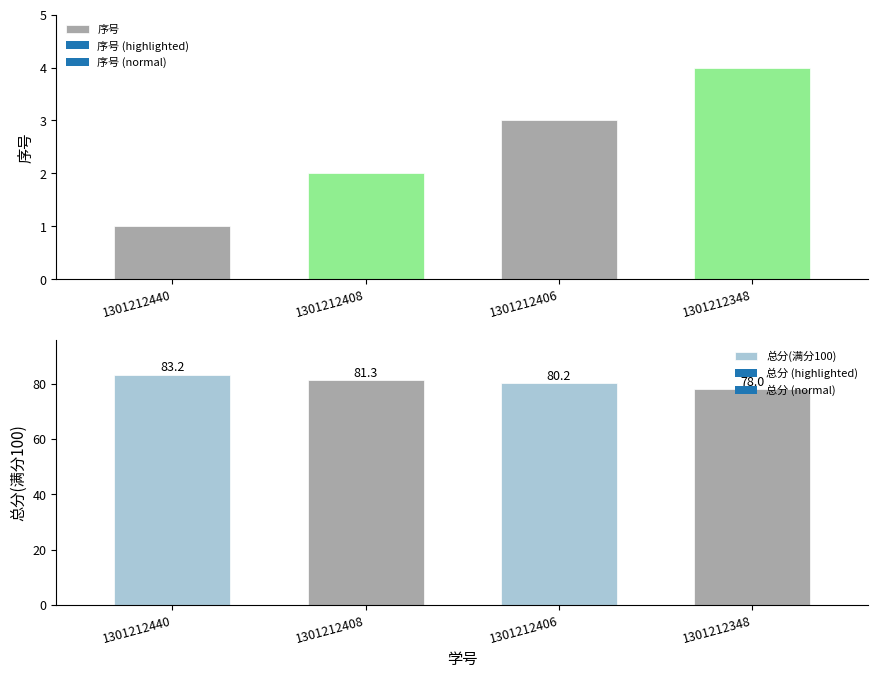

What is the difference between the 序号 values at 1301212348 and 1301212406?

1.0